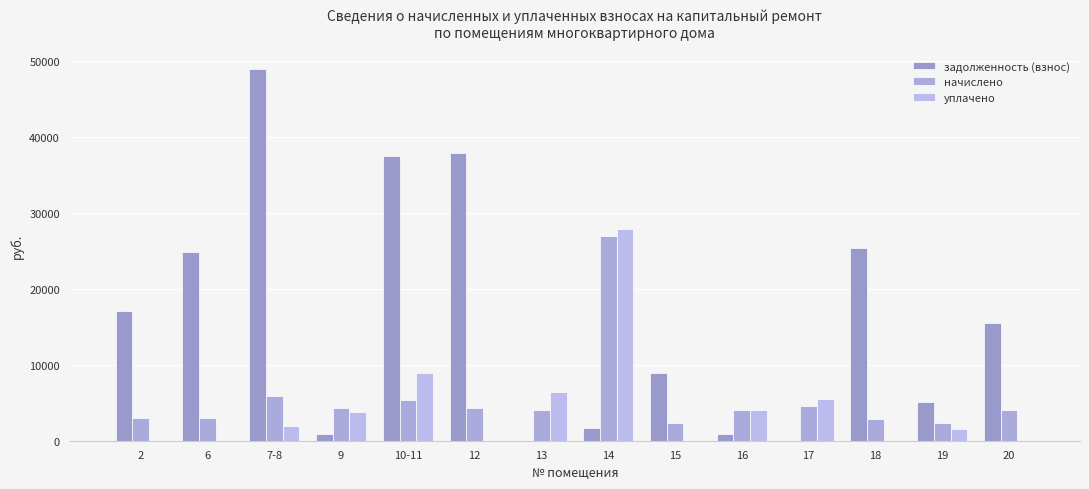

At 19, list the series in order from smallest to largest.

уплачено, начислено, задолженность (взнос)